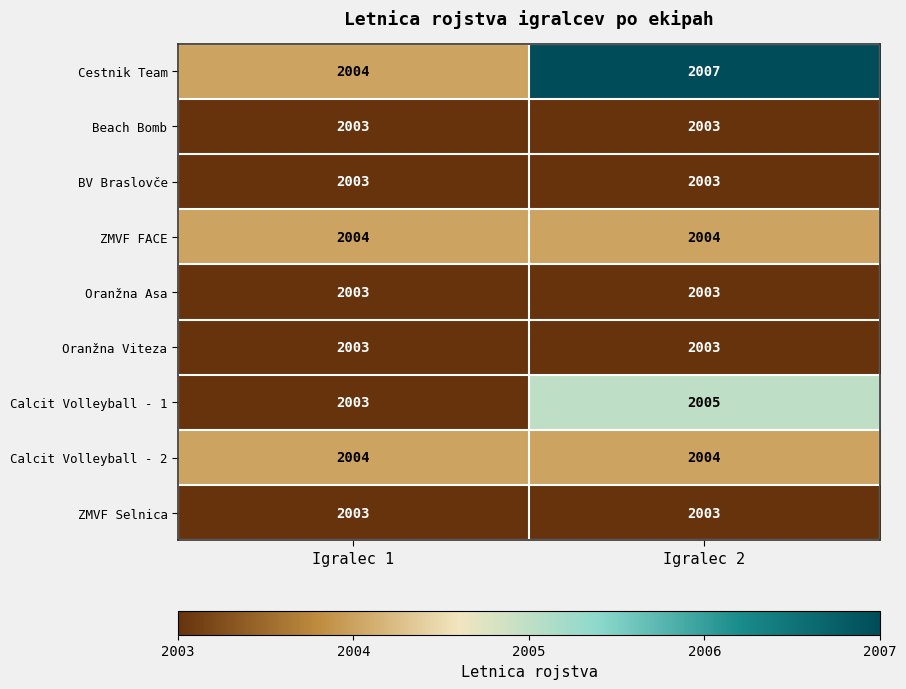

What is the minimum value shown in the chart?

2003